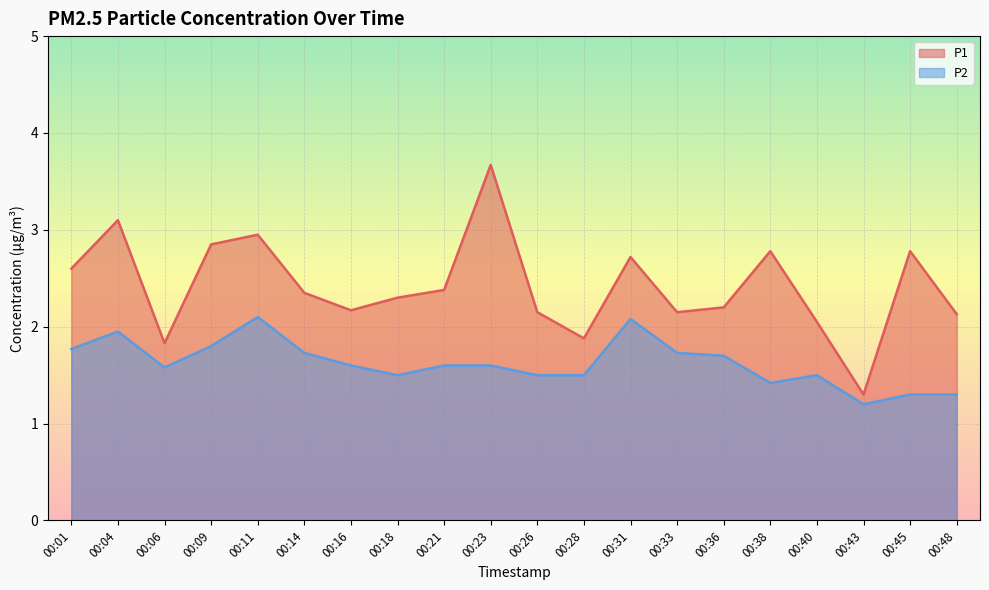

The P2 series shows 2.9 at 00:04. True or false?

False